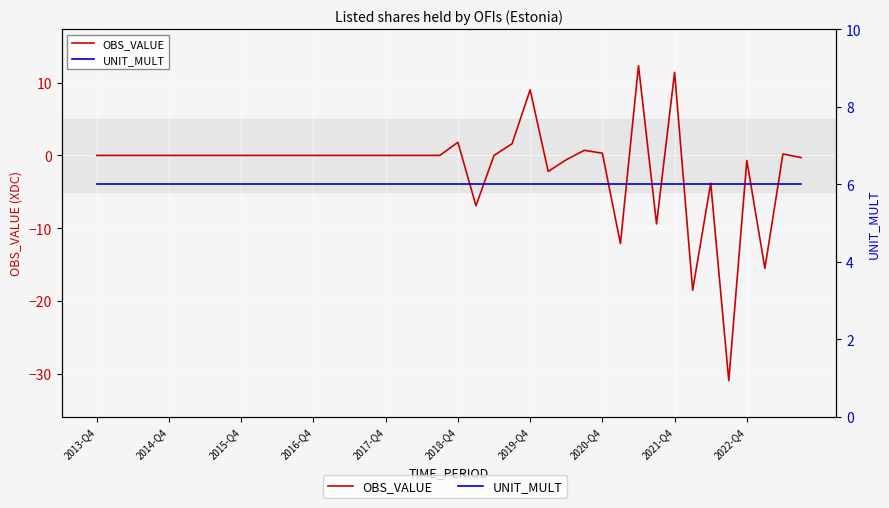

What is the total value across all series at 26?

5.4